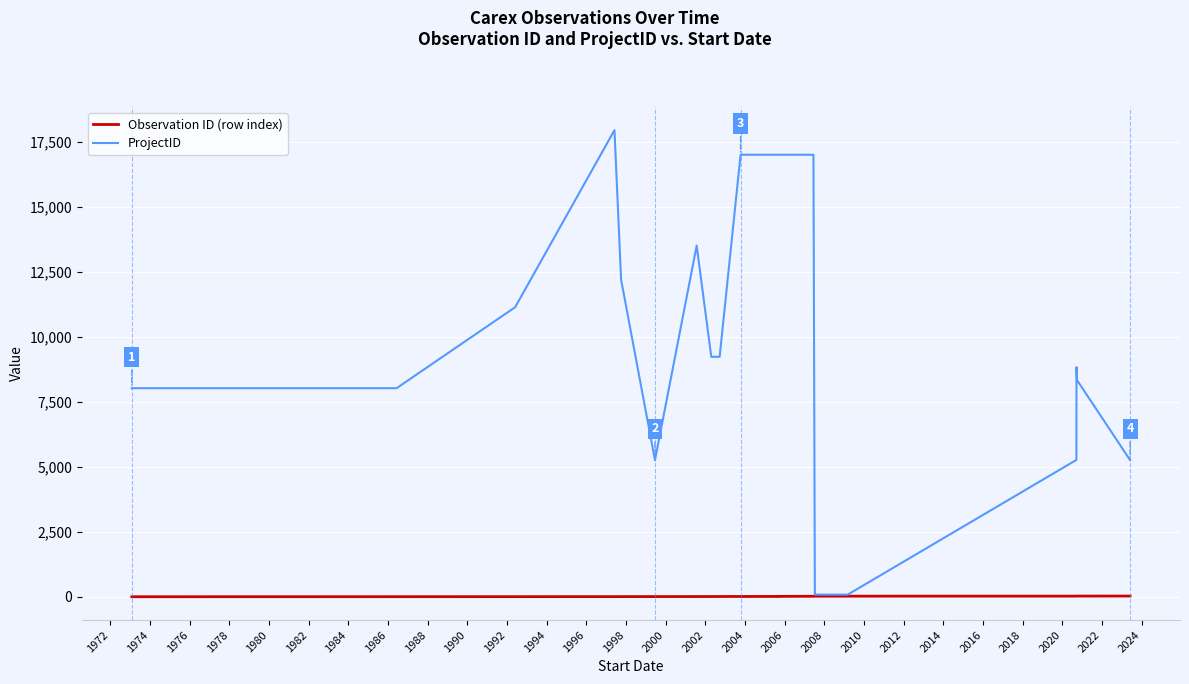

Reading left to right, transcribe all the data shown in this chart.

Observation ID (row index): 0	1	2	3	4	5	6	7	8	9	10	11	12	13	14	15	16	17	18	19	20	21	22	23	24	25	26
ProjectID: 8030	8030	8030	11149	17967	12211	5259	13520	9239	9239	17019	17019	17019	17019	17019	17019	17019	17019	17019	82	82	82	82	5268	8839	8339	5262